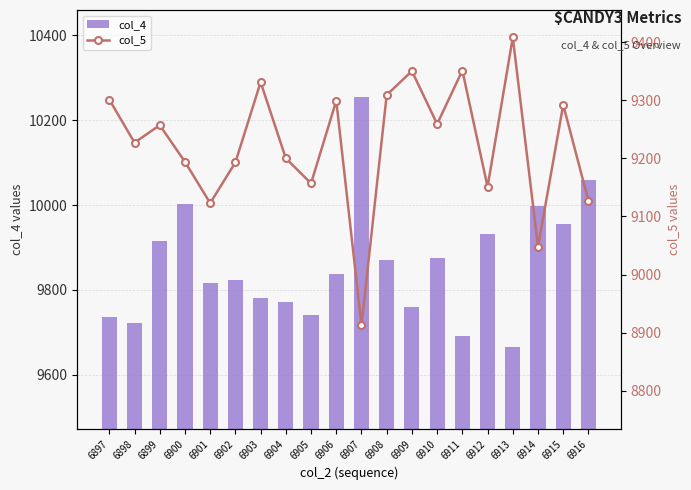

Is the value of col_5 at 6903 greater than the value of col_4 at 6908?

No